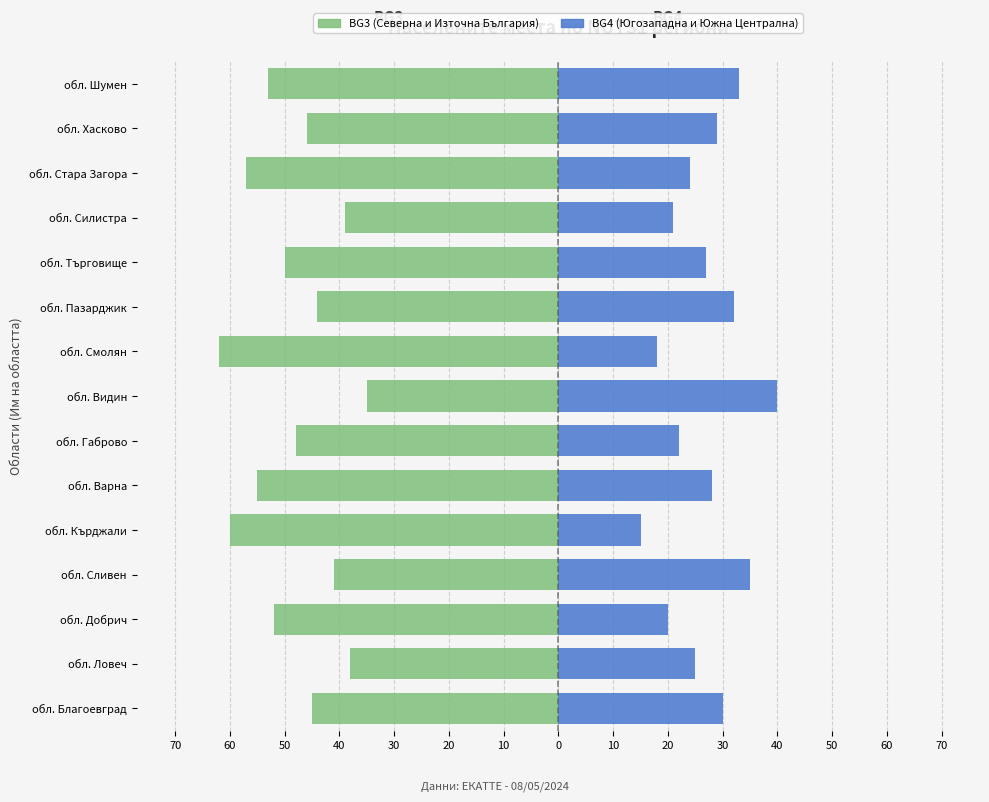

How many categories are shown in the chart?

15